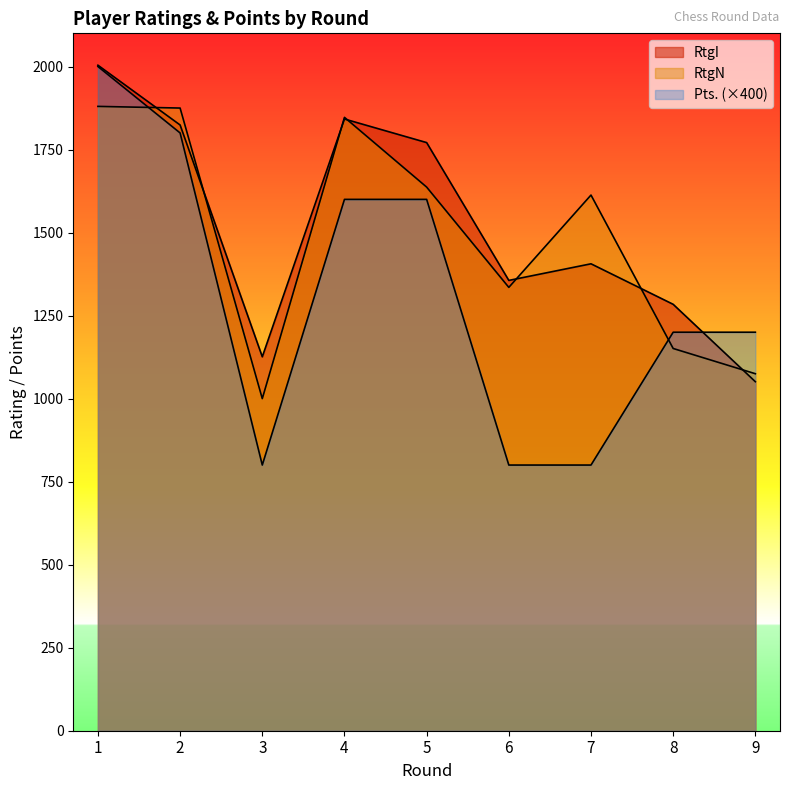

What is the total value across all series at 2?

5499